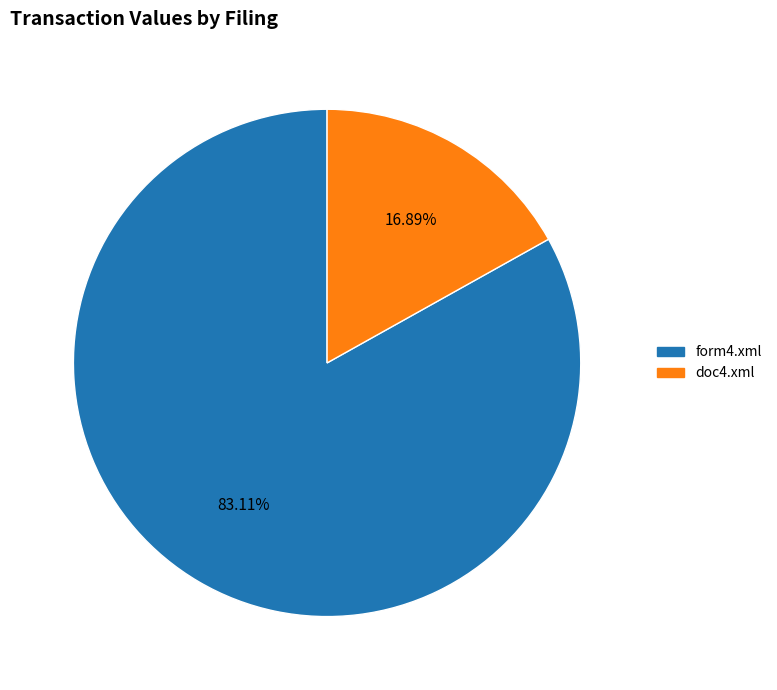

What is the majority slice?

form4.xml